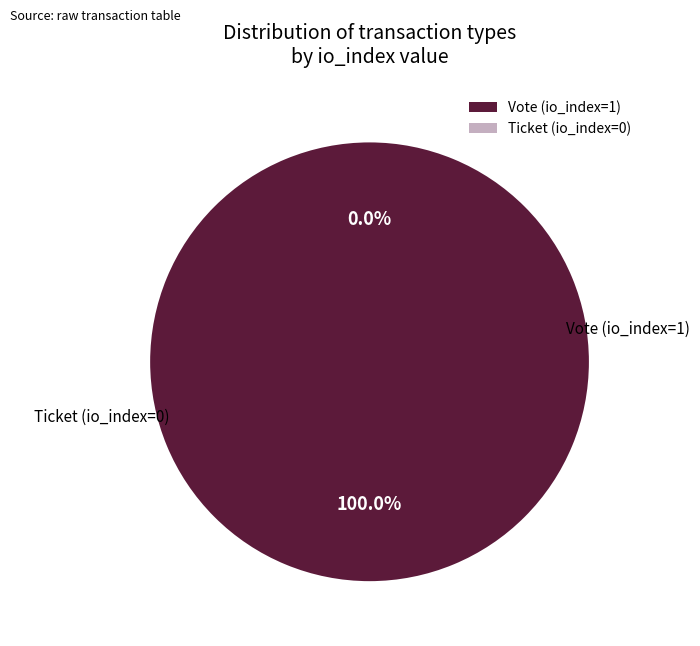

Does any single category account for the majority?

Yes